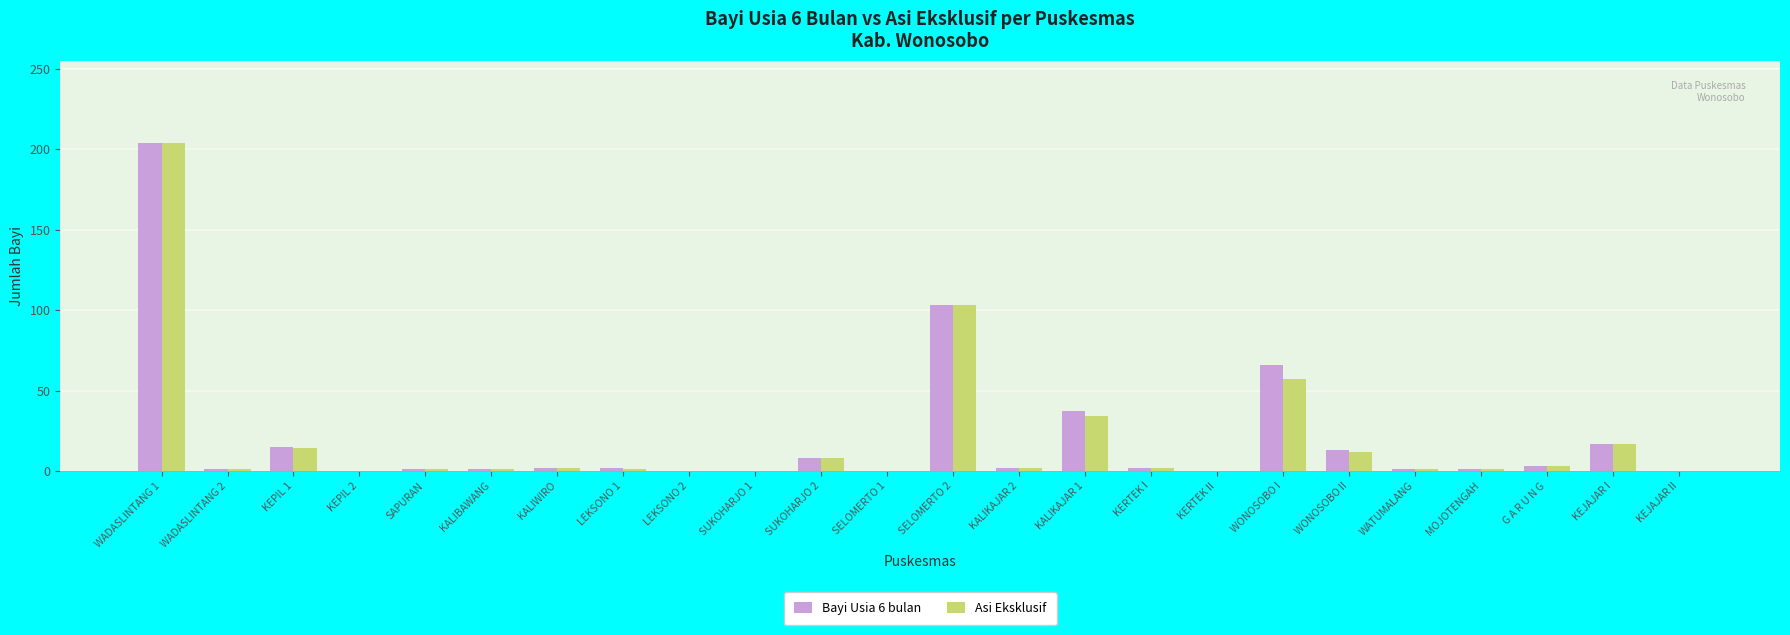

At which category is the sum across all series the highest?

WADASLINTANG 1